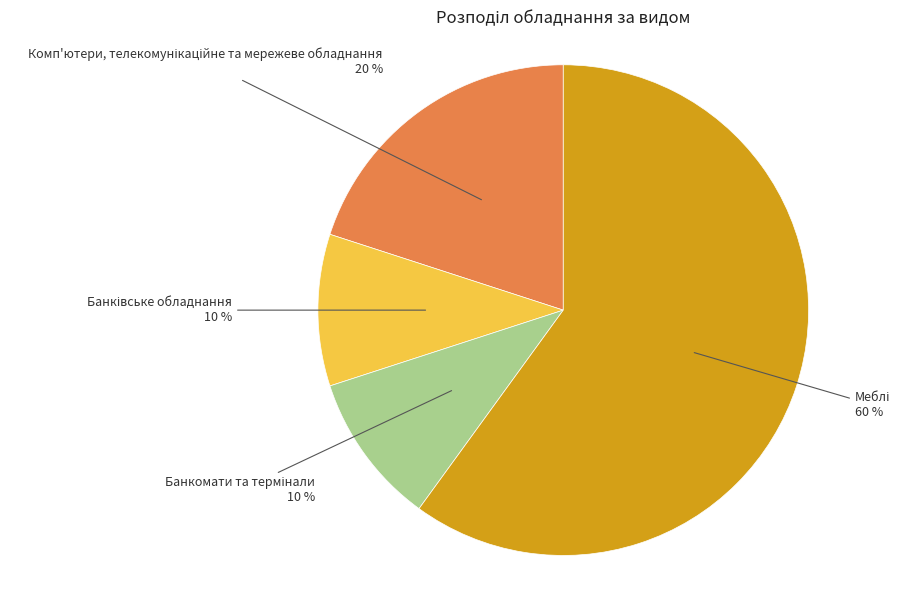

To the nearest percent, what is the difference between the largest and smallest slice percentages?

50%